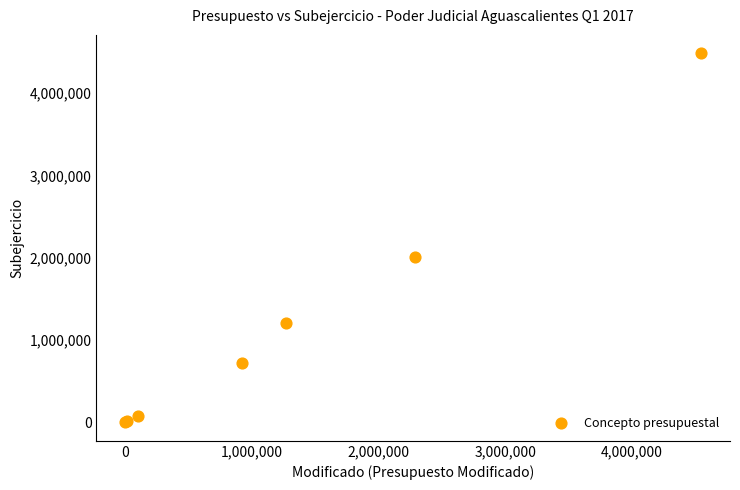

What Y value in the scatter plot is closest to 2242500?

2012280